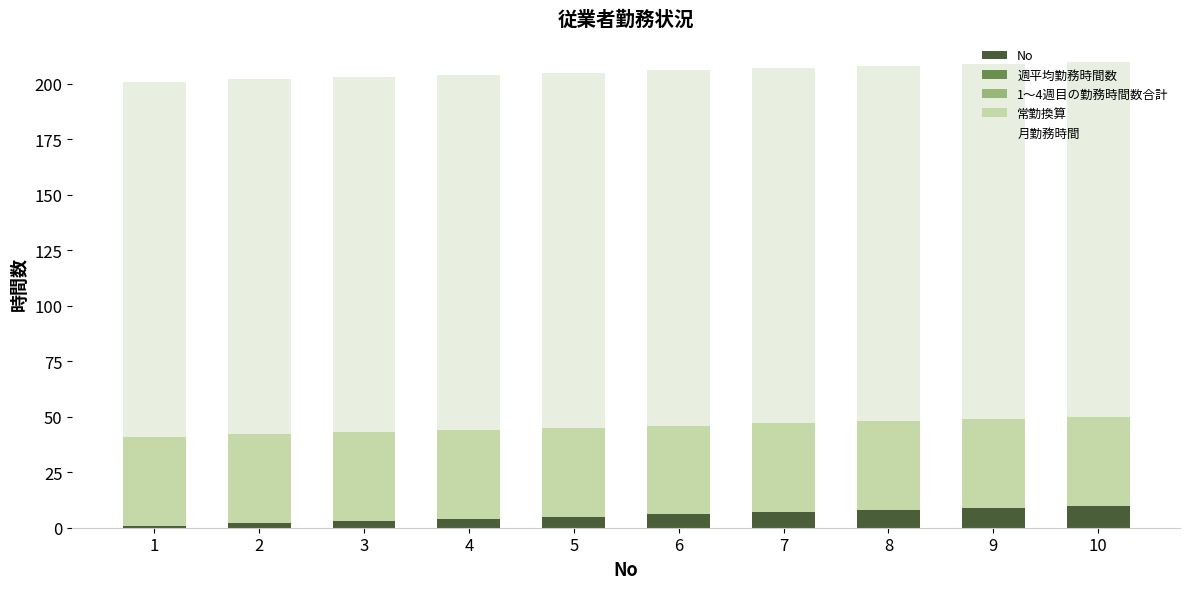

The No series shows 10 at 10. True or false?

True